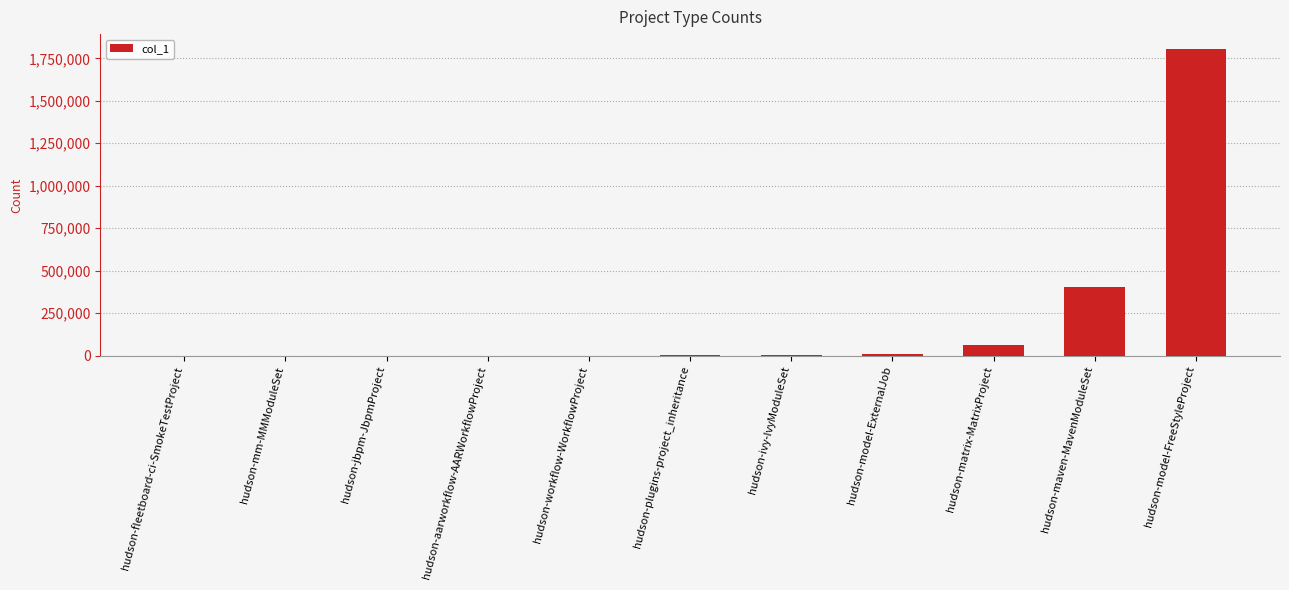

Approximately how many times larger is the value at hudson-jbpm-JbpmProject compared to hudson-fleetboard-ci-SmokeTestProject?

10.0